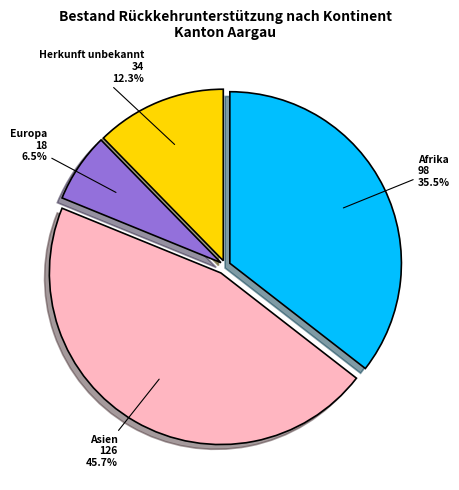

How many slices are in this pie chart?

4